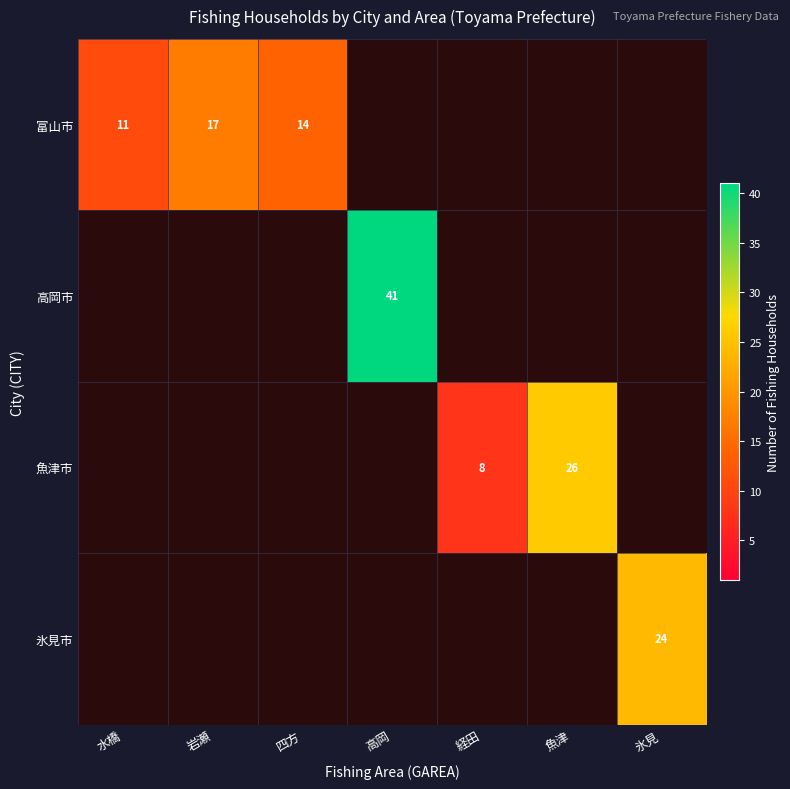

What is the greatest value displayed?

41.0